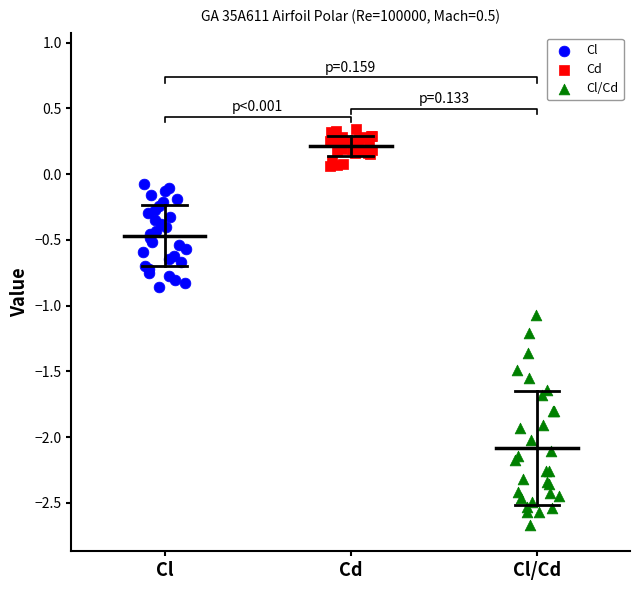

Which series has the widest spread of Y values?

Cl/Cd